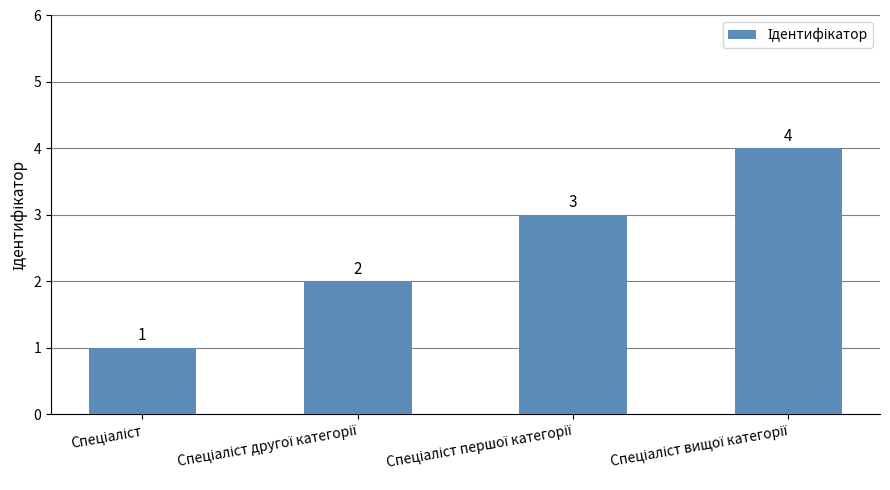

What is the value of the 2nd bar from the left?

2